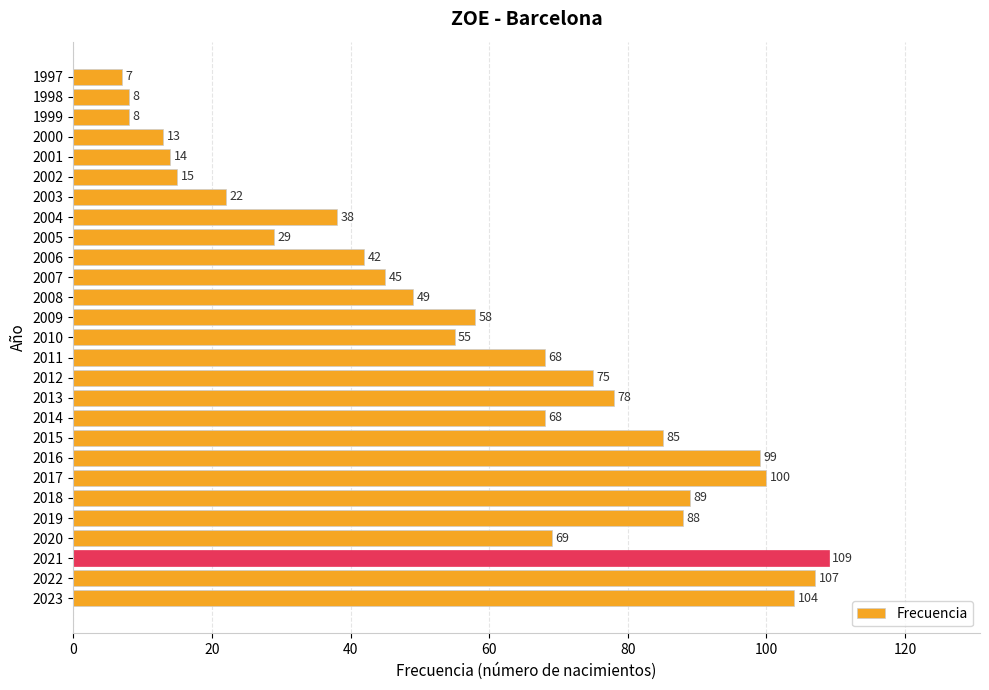

Count the number of categories in the chart.

27